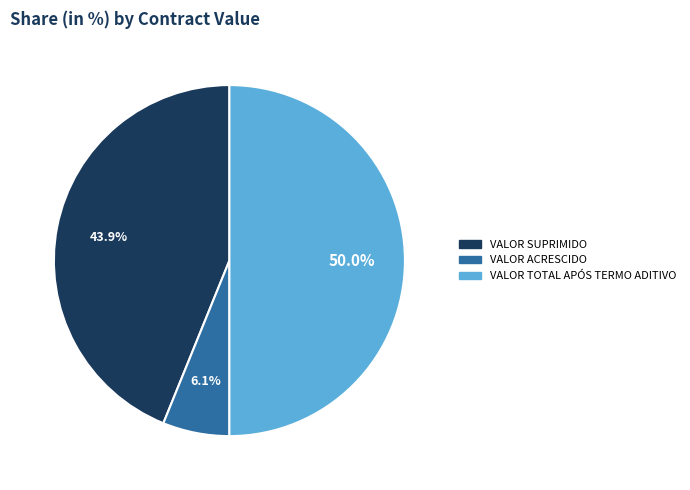

Which category has the smallest portion of the pie?

VALOR ACRESCIDO